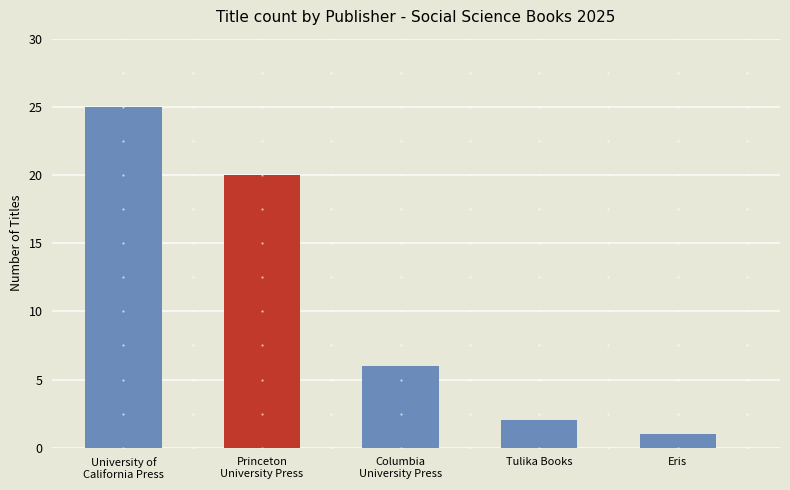

How many categories are shown in the chart?

5